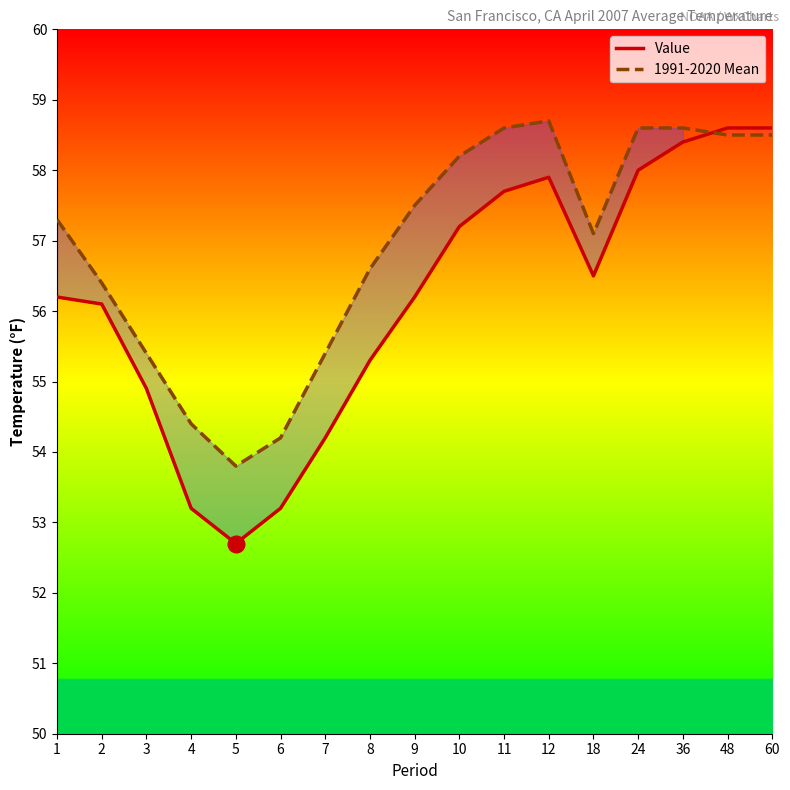

After their last crossing, which series has the higher values: Value or 1991-2020 Mean?

Value